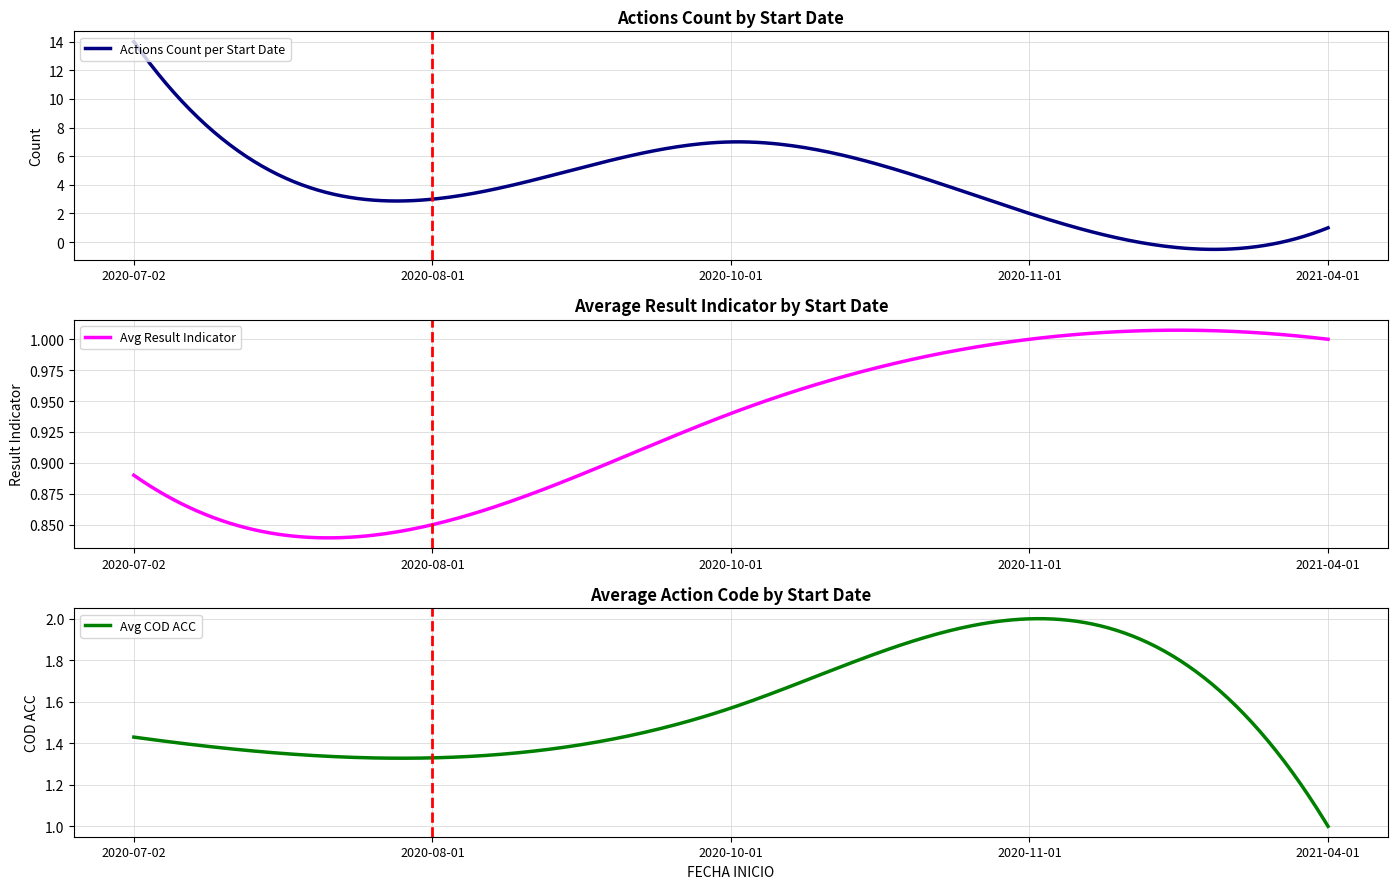

True or false: Avg COD ACC and Avg Result Indicator intersect in this chart.

False